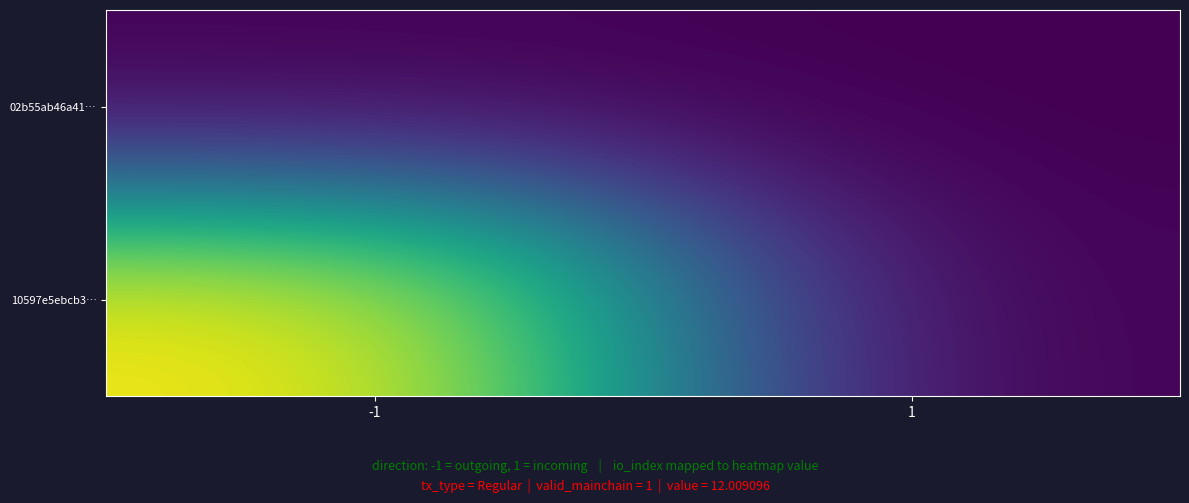

At how many categories does at least one series exceed 0?

1